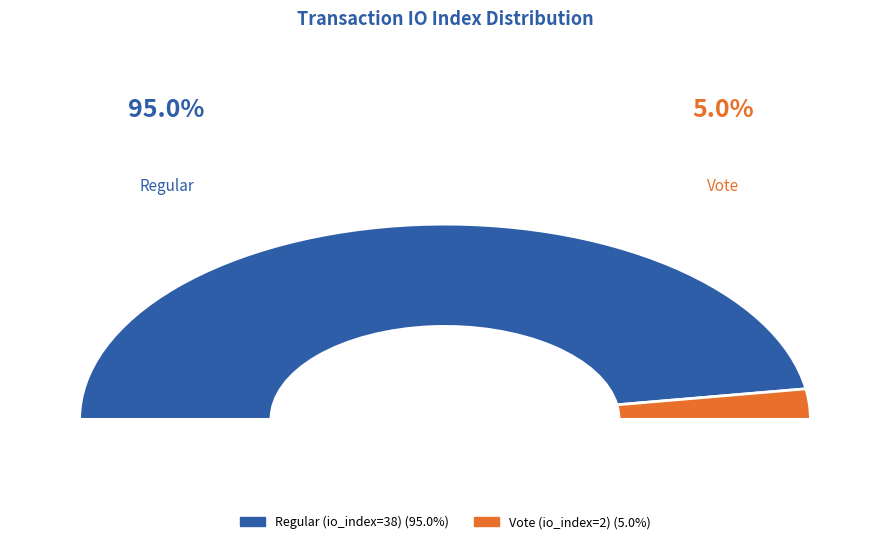

Count the number of slices in the pie.

2